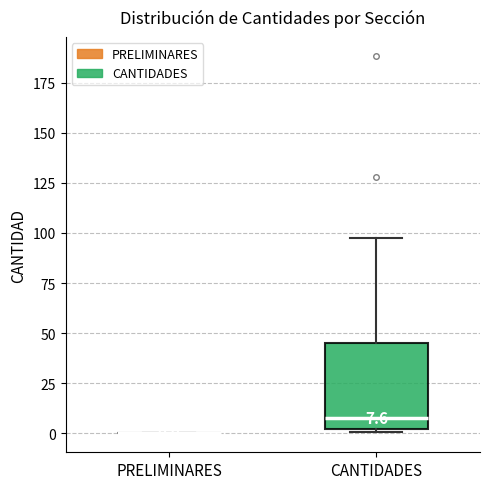

Comparing the boxes themselves (not the whiskers), which one is the tallest?

CANTIDADES